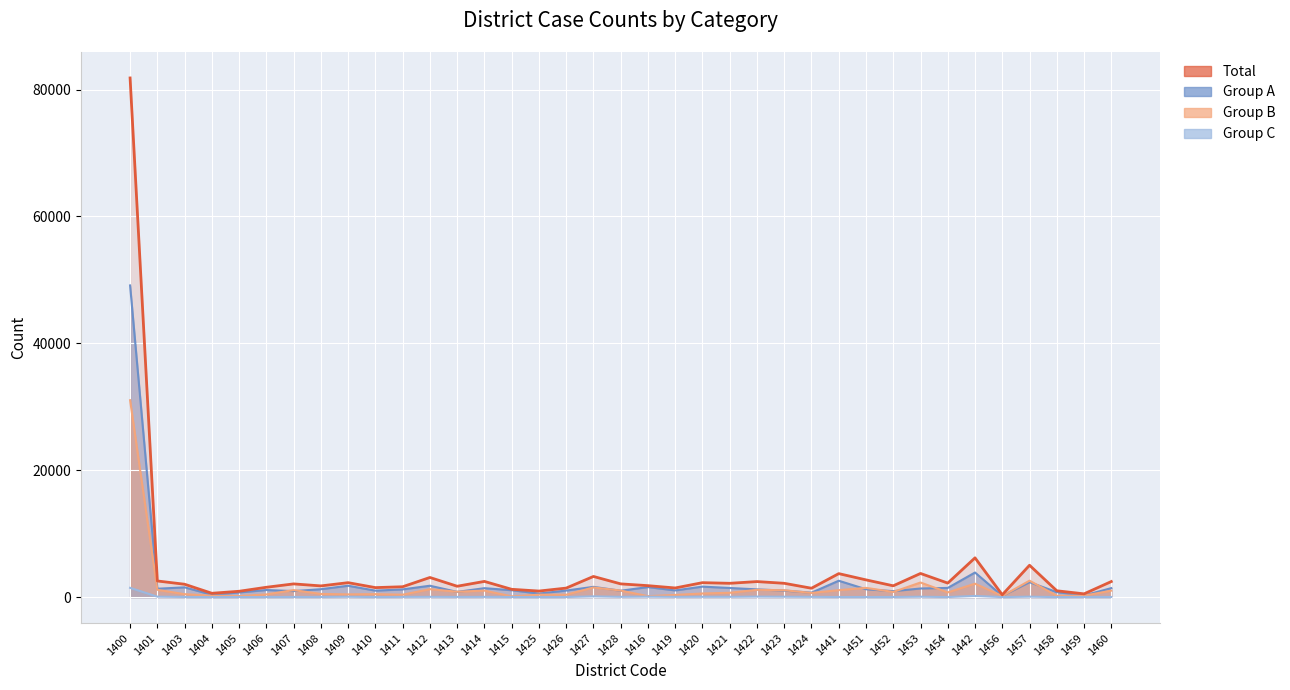

In Total, how many points are lower than both neighbors (excluding endpoints)?

12